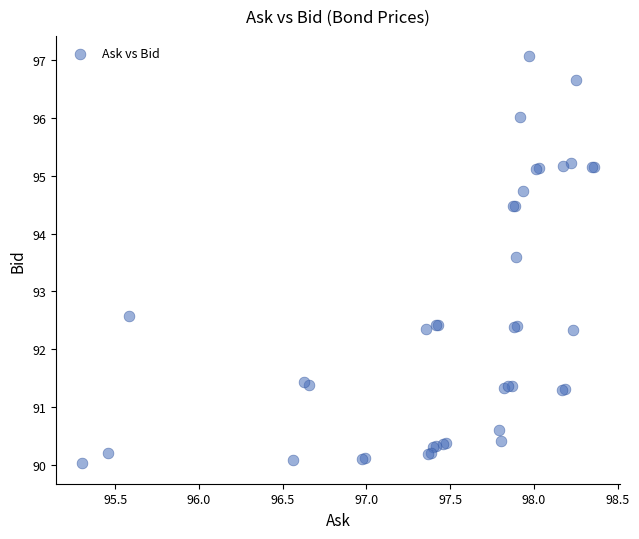

What Y value in the scatter plot is closest to 93?

92.6